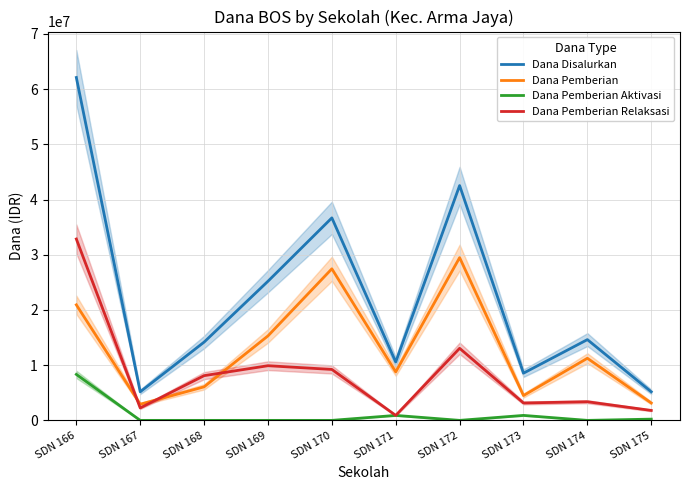

How many interior local valleys does the Dana Pemberian Aktivasi series have?

2